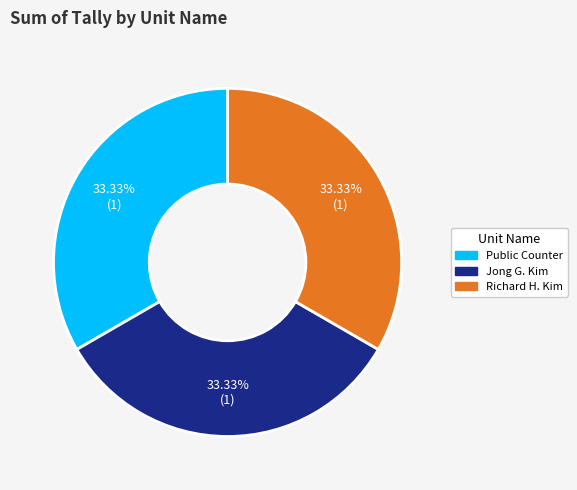

Is there a majority slice in this chart?

No